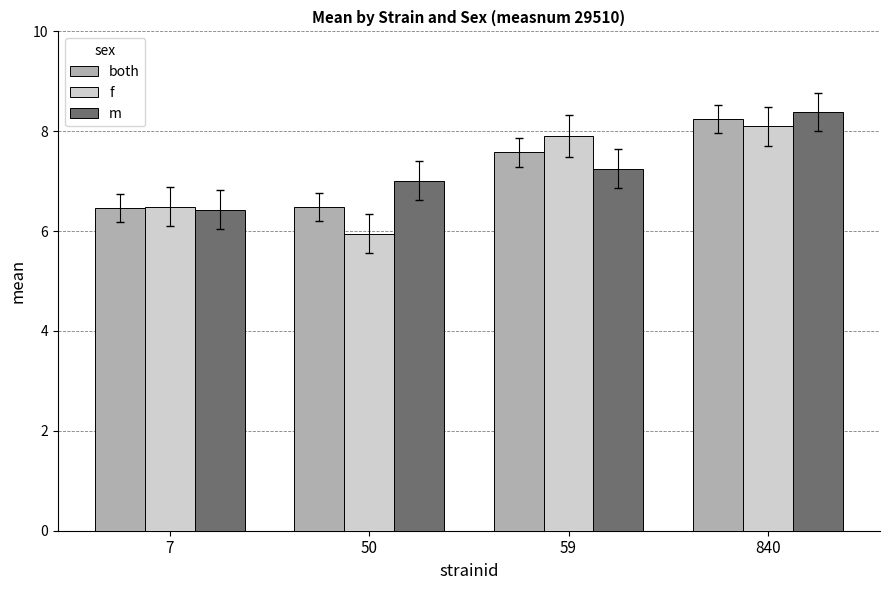

How many bars are there in total?

12